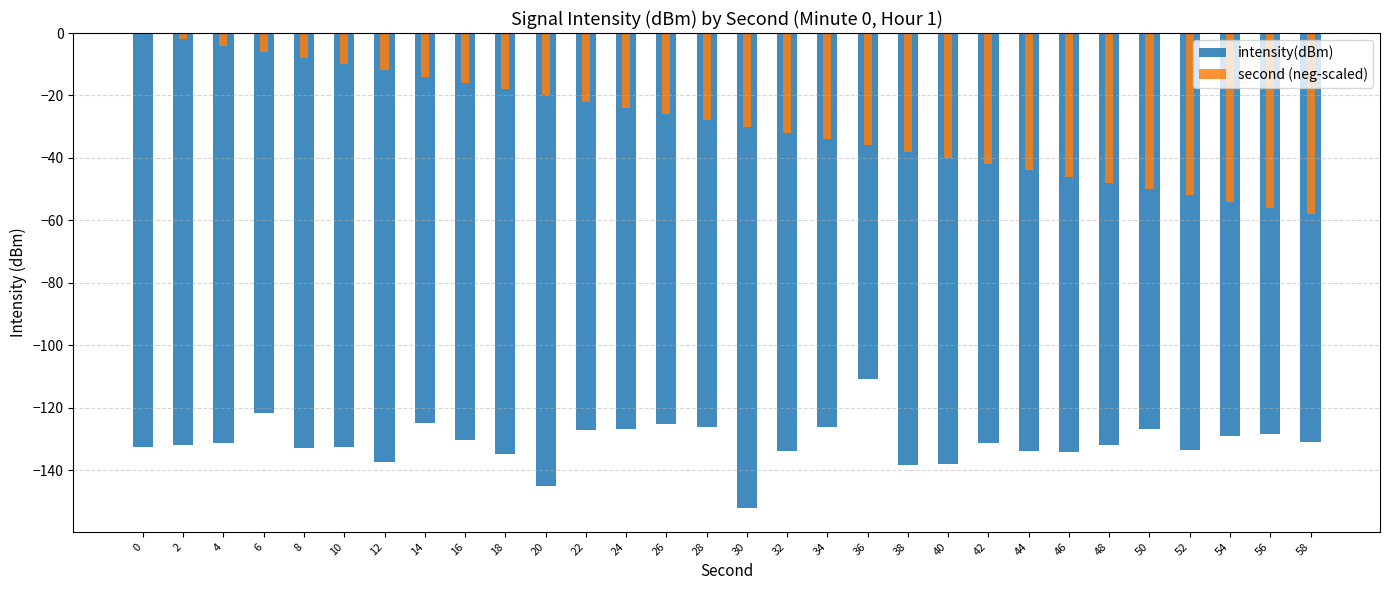

How many series are shown in this chart?

2